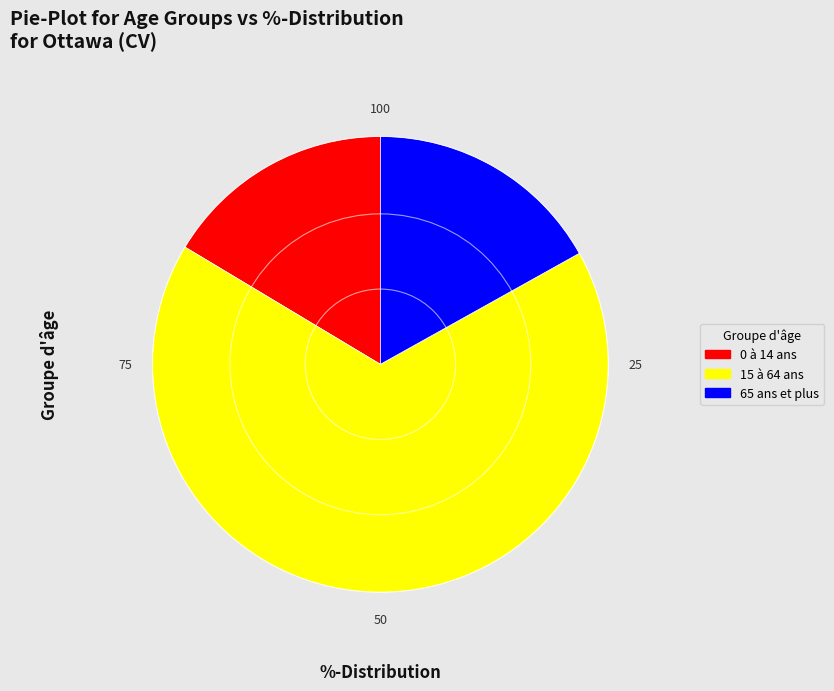

True or false: 15 à 64 ans accounts for 67% of the total.

True